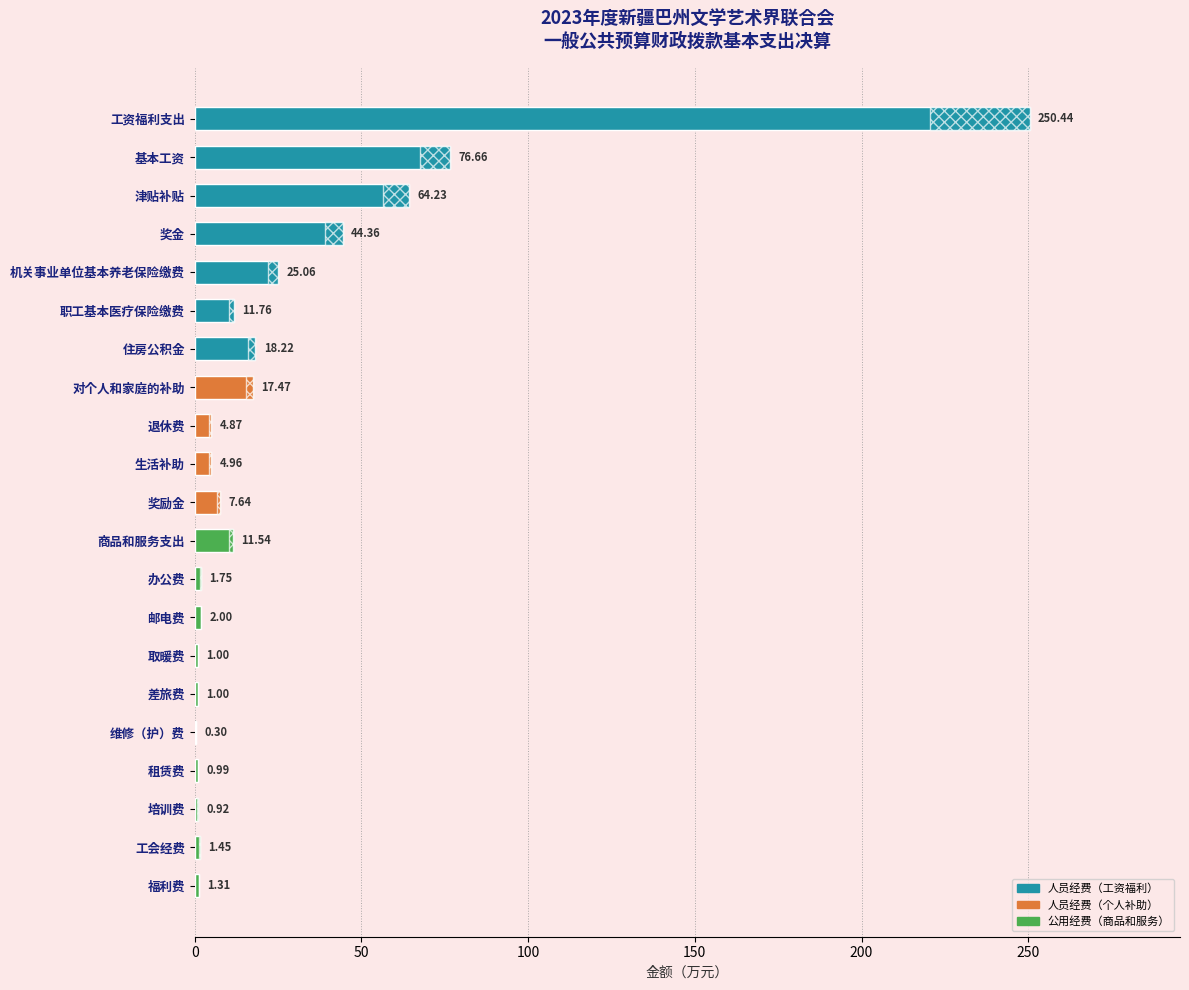

Between 职工基本医疗保险缴费 and 工会经费, which is larger?

职工基本医疗保险缴费